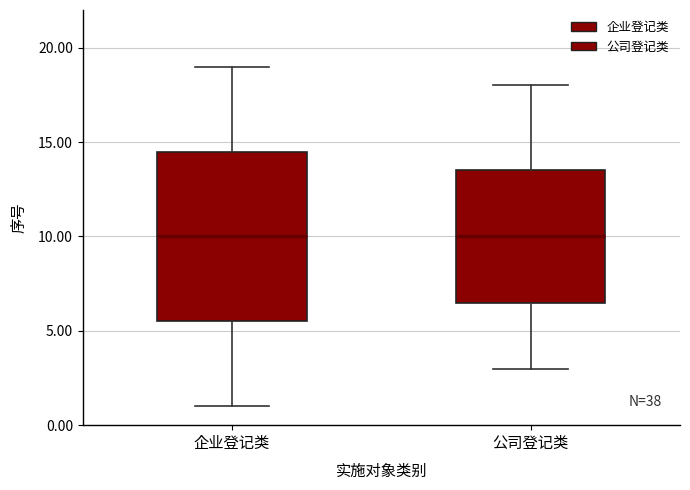

Which box is the tallest, from its lower edge to its upper edge?

企业登记类